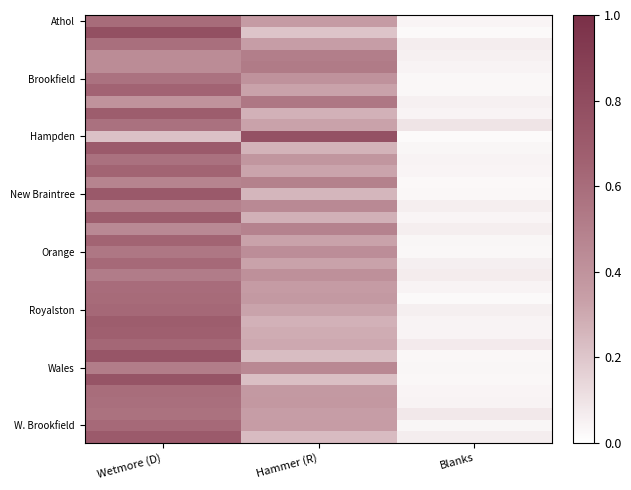

What is the maximum value shown in the chart?

0.8